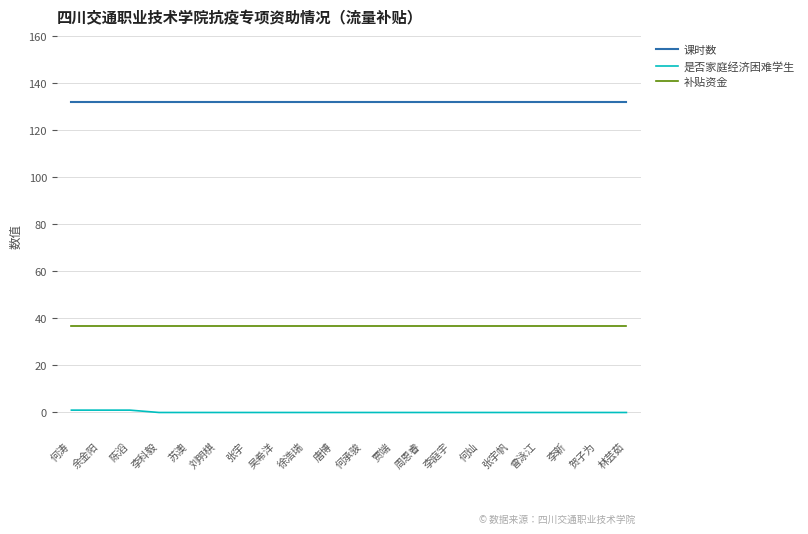

Is it true that 课时数 equals 37.8 at 李新?

False